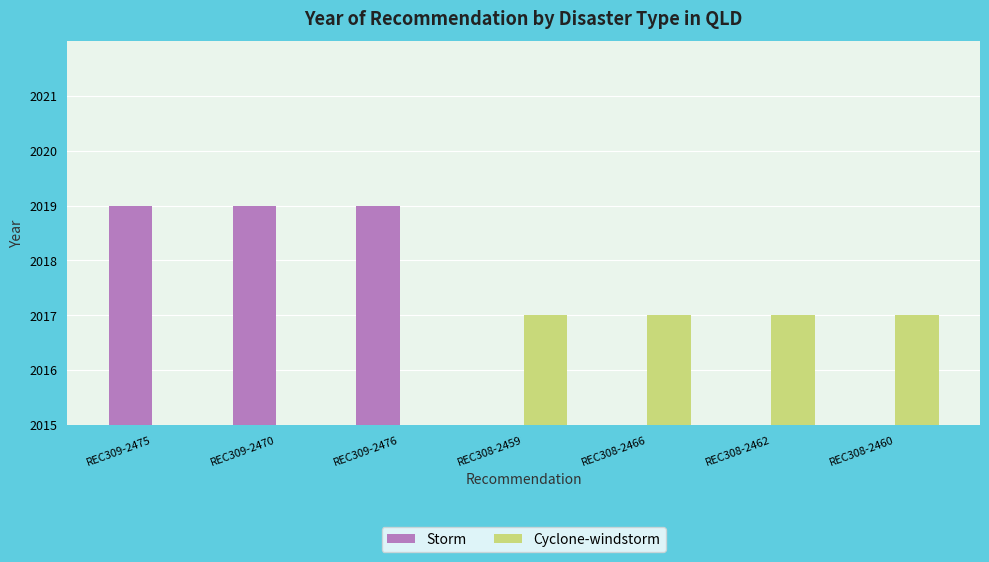

Which series has the largest range (max minus min)?

Storm